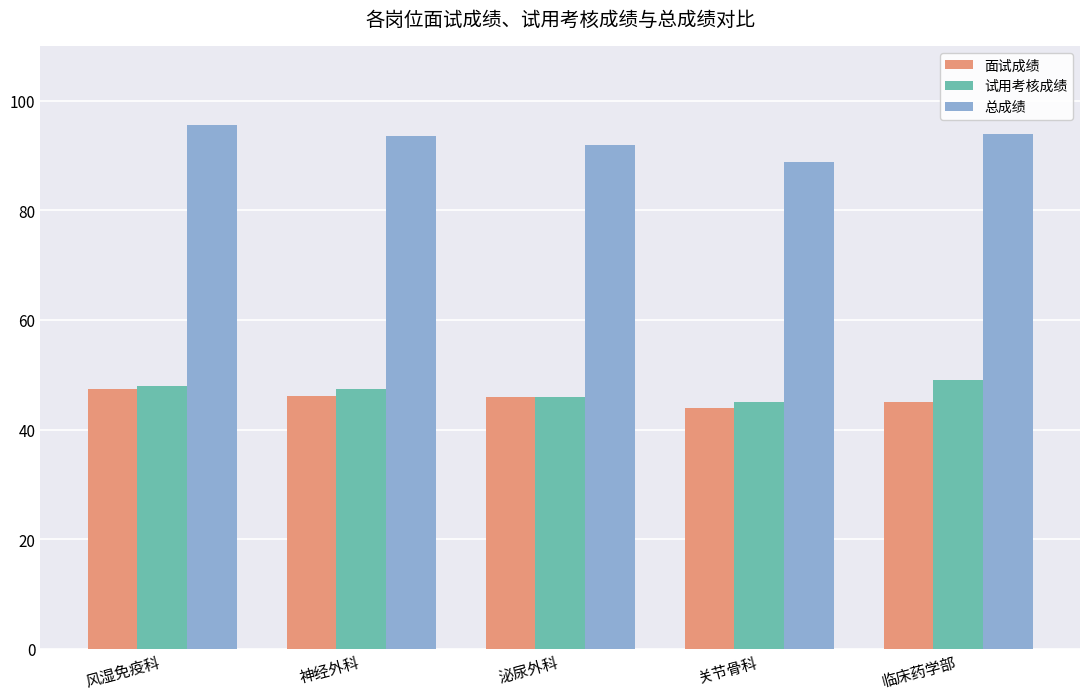

How many distinct data groups are displayed?

3